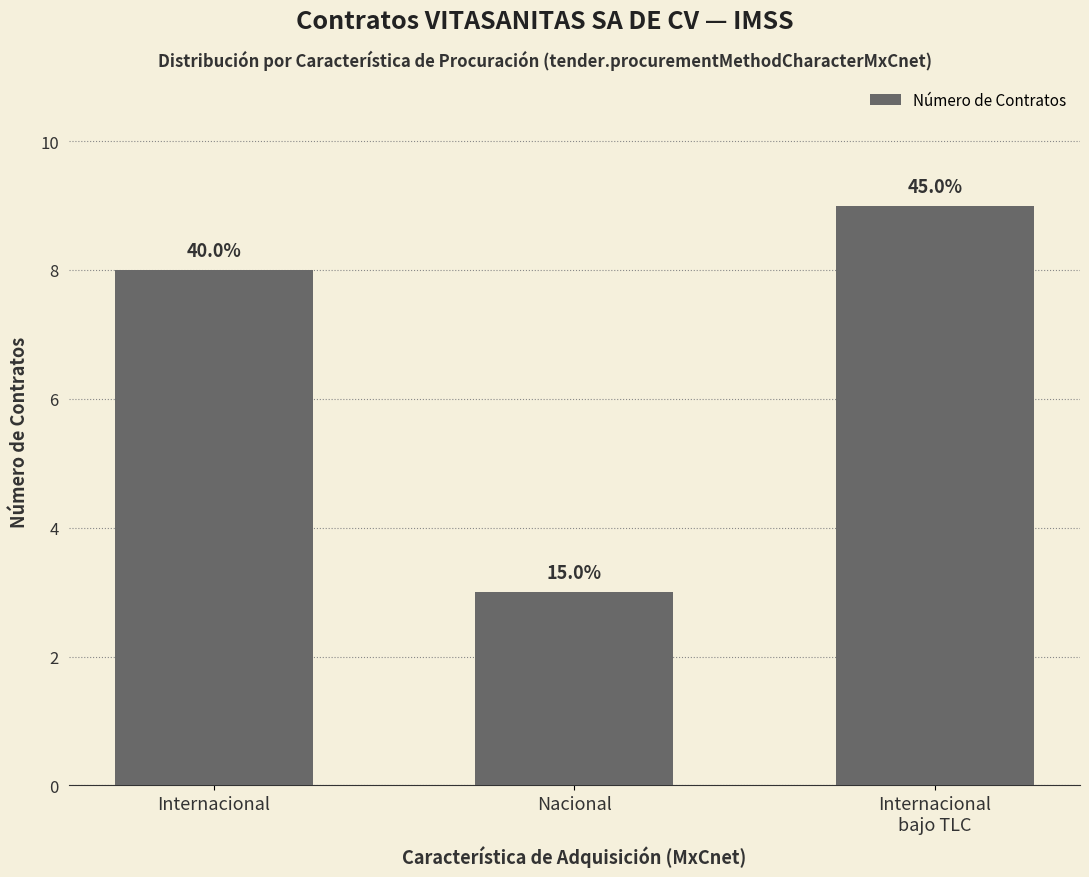

What is the difference between the values at Internacional
bajo TLC and Nacional?

6